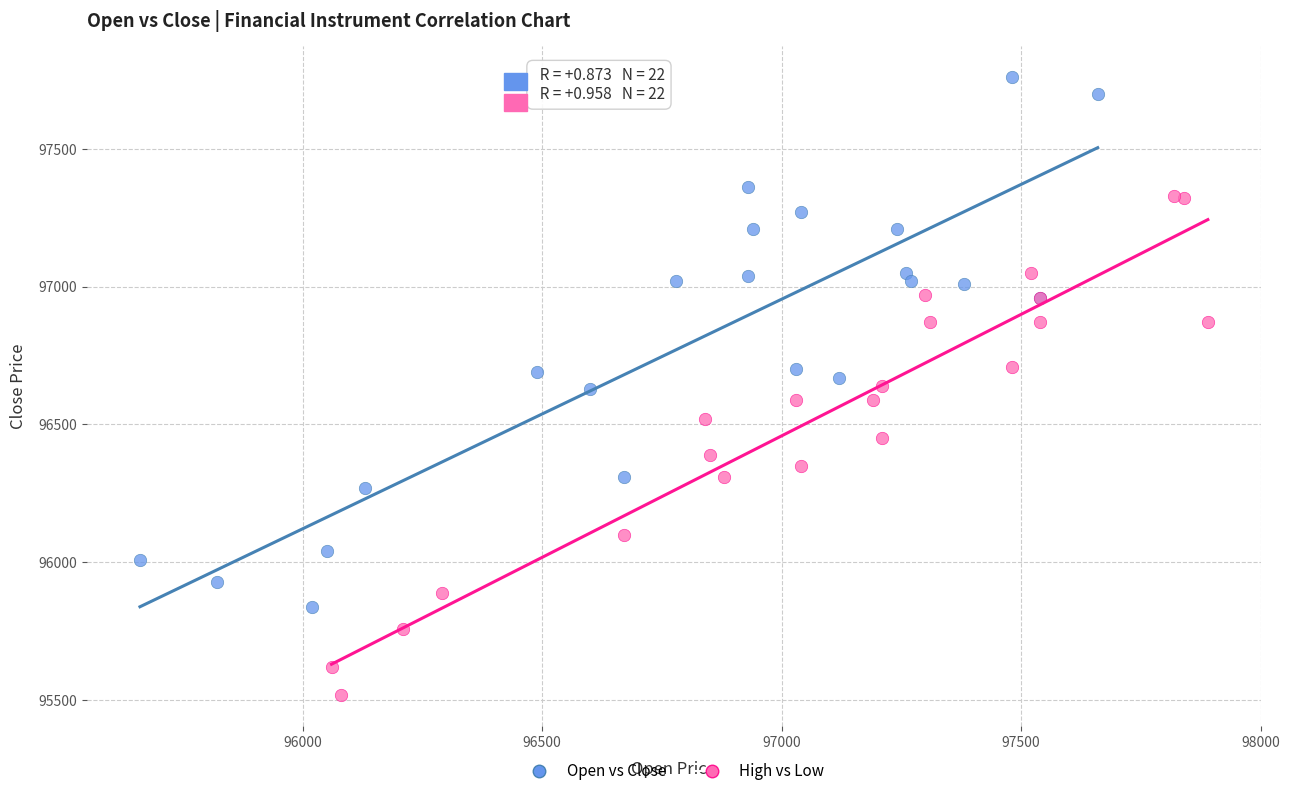

Which series has the largest Y range (max minus min)?

Open vs Close